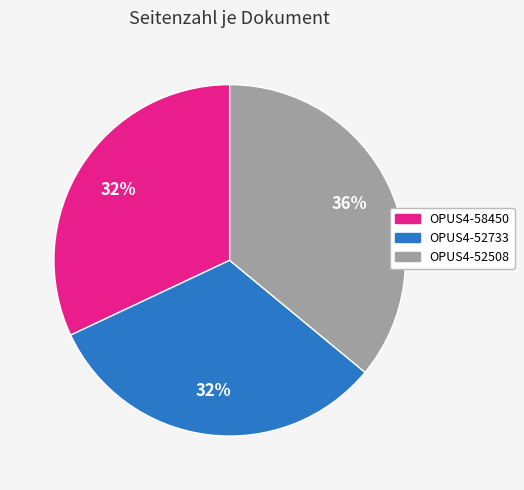

What is the largest slice in the pie chart?

OPUS4-52508